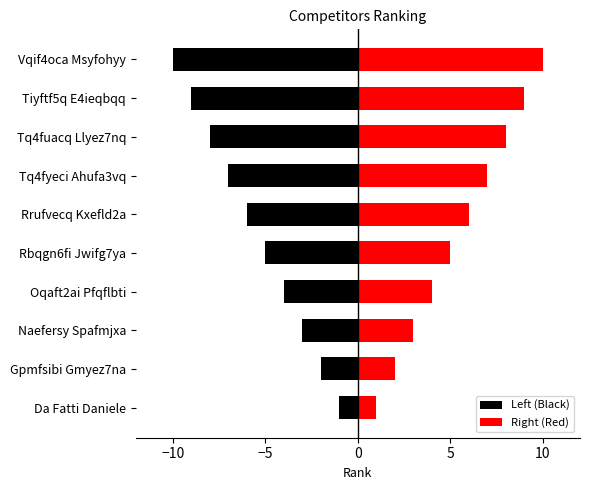

What is the difference between the Right (Red) values at Vqif4oca Msyfohyy and Tiyftf5q E4ieqbqq?

1